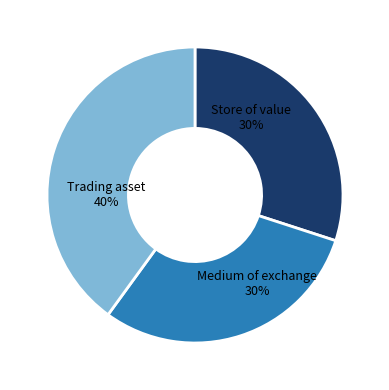

Count the number of slices in the pie.

3